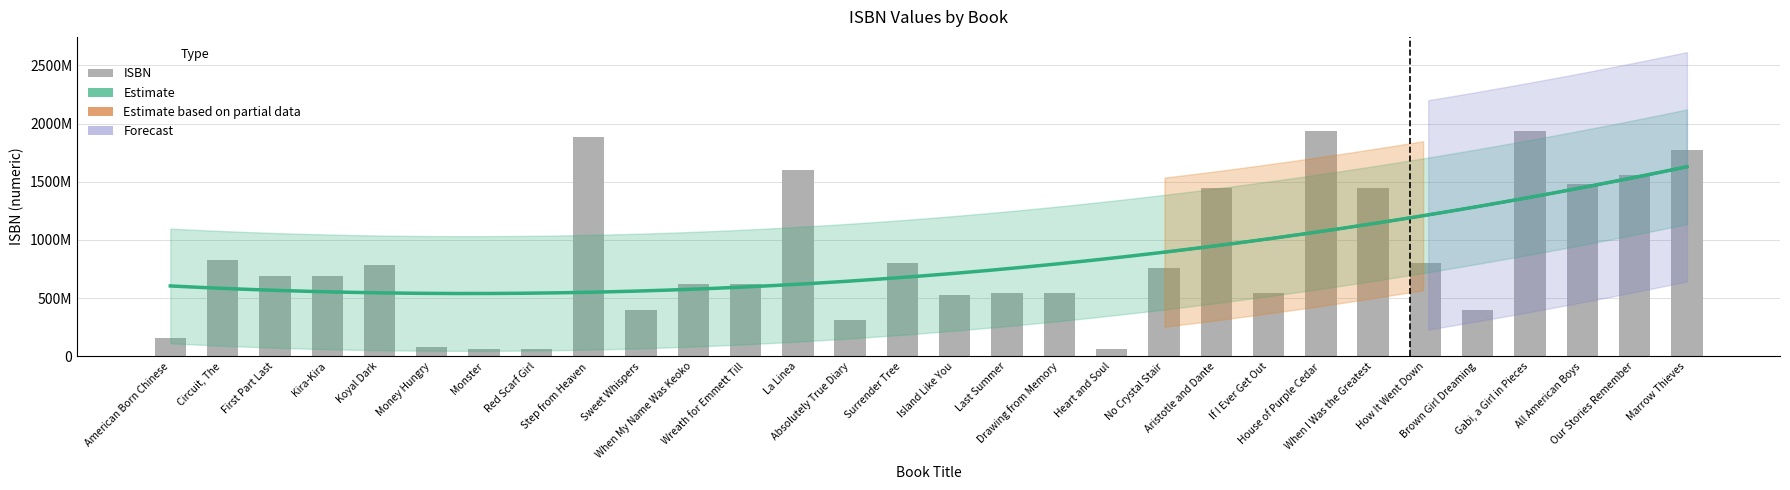

Between Heart and Soul and How It Went Down, which is larger?

How It Went Down